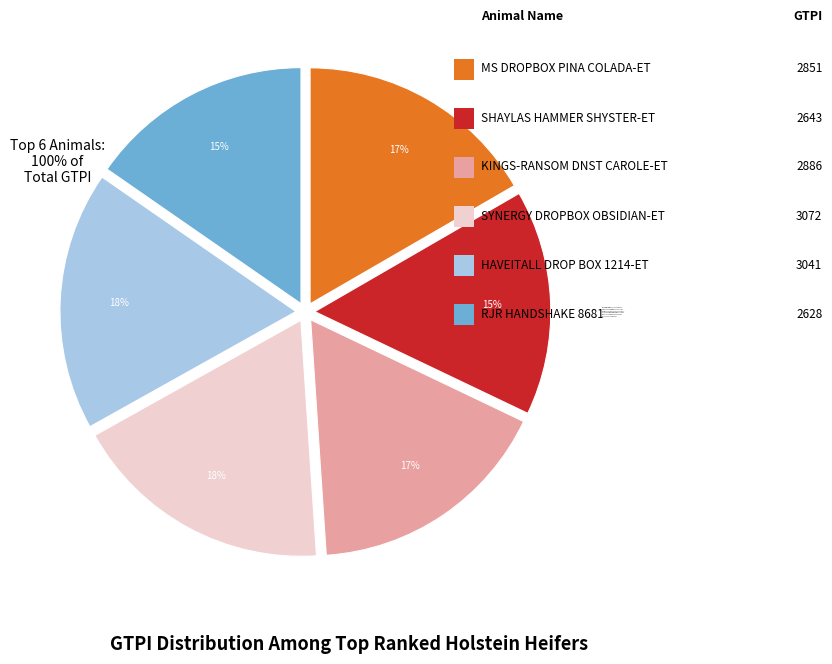

True or false: KINGS-RANSOM DNST CAROLE-ET accounts for 10% of the total.

False